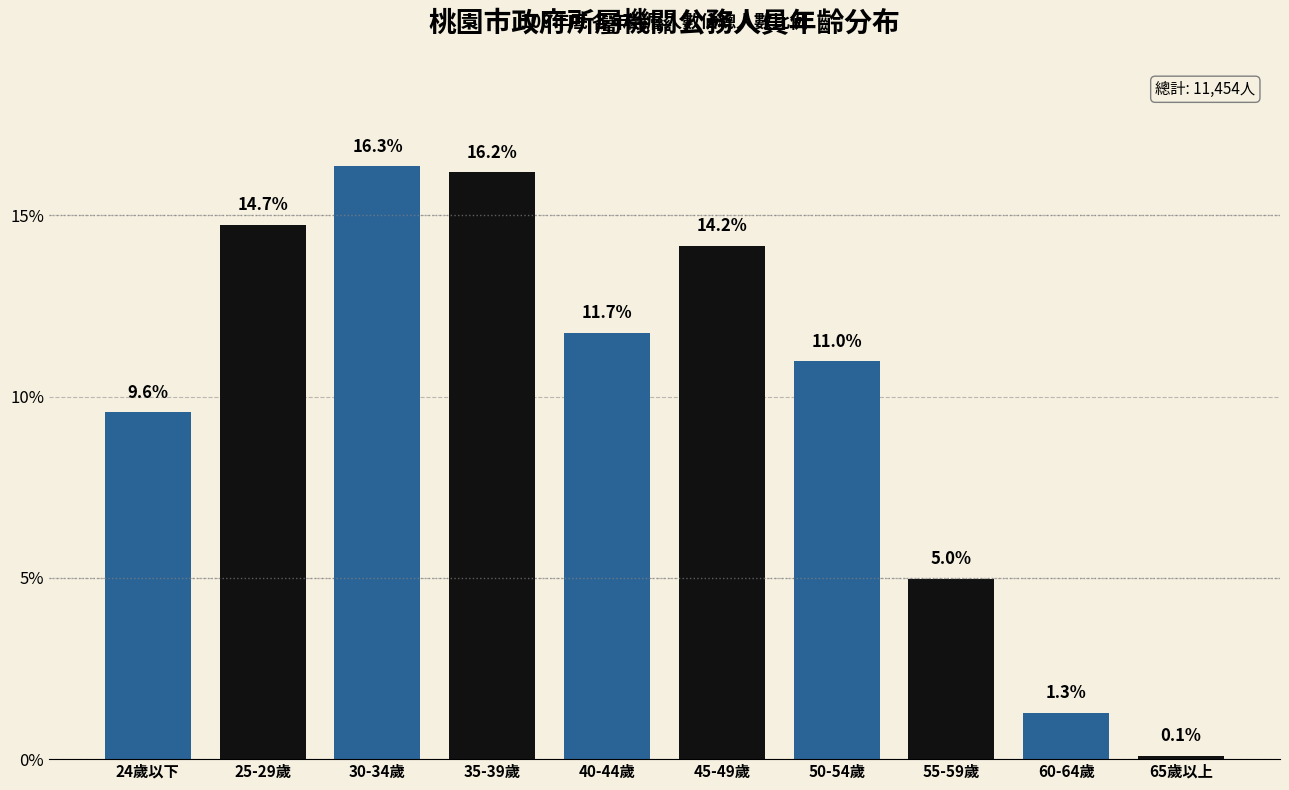

Reading left to right, list all the values displayed in this chart.

24歲以下=9.6	25-29歲=14.7	30-34歲=16.3	35-39歲=16.2	40-44歲=11.7	45-49歲=14.2	50-54歲=11.0	55-59歲=5.0	60-64歲=1.3	65歲以上=0.1